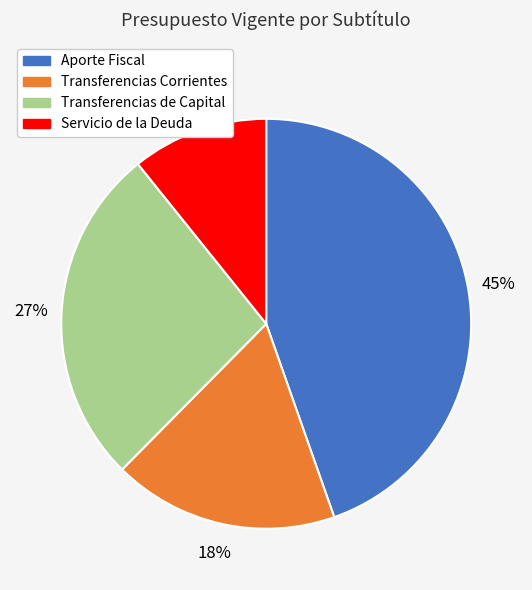

Is it true that Servicio de la Deuda is 11% of the pie?

True